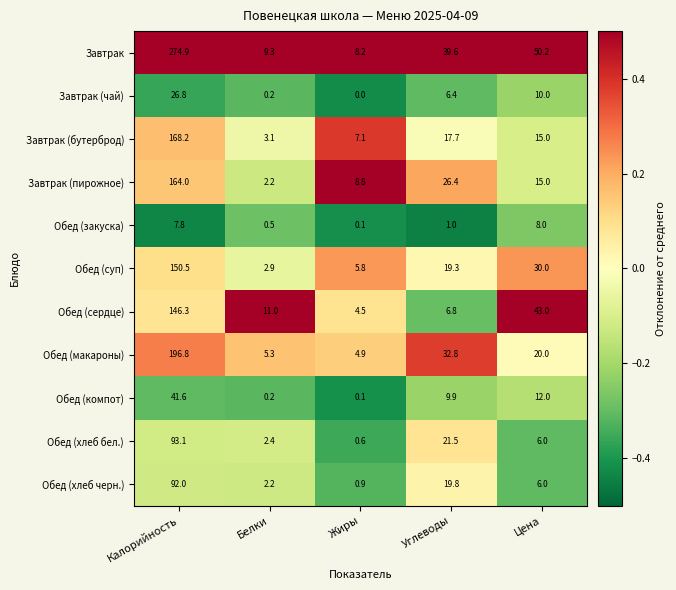

At which category does the chart reach its peak across all series?

Калорийность